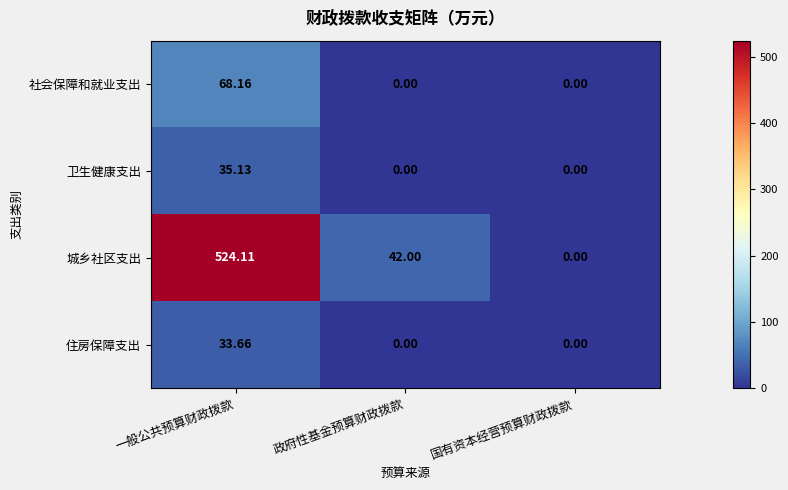

At 一般公共预算财政拨款, list the series in order from smallest to largest.

住房保障支出, 卫生健康支出, 社会保障和就业支出, 城乡社区支出